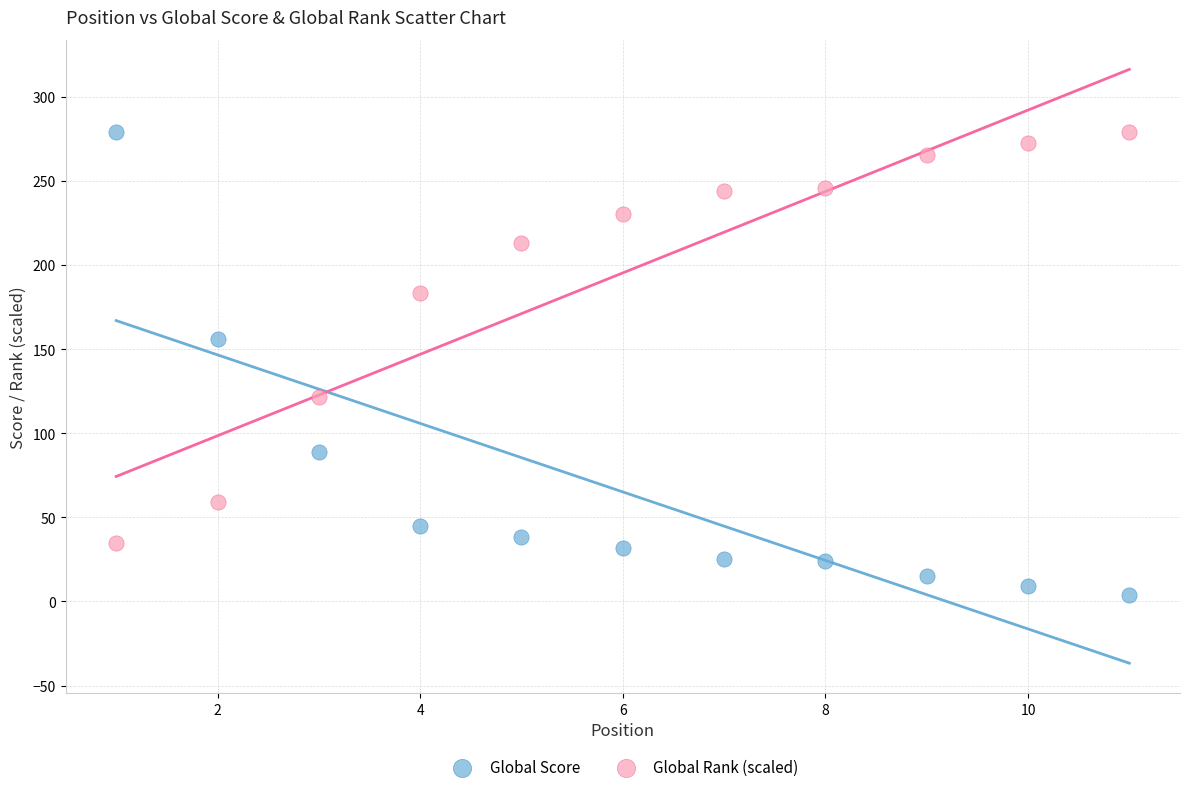

What is the X range (max minus min) for the scatter plot?

10.0